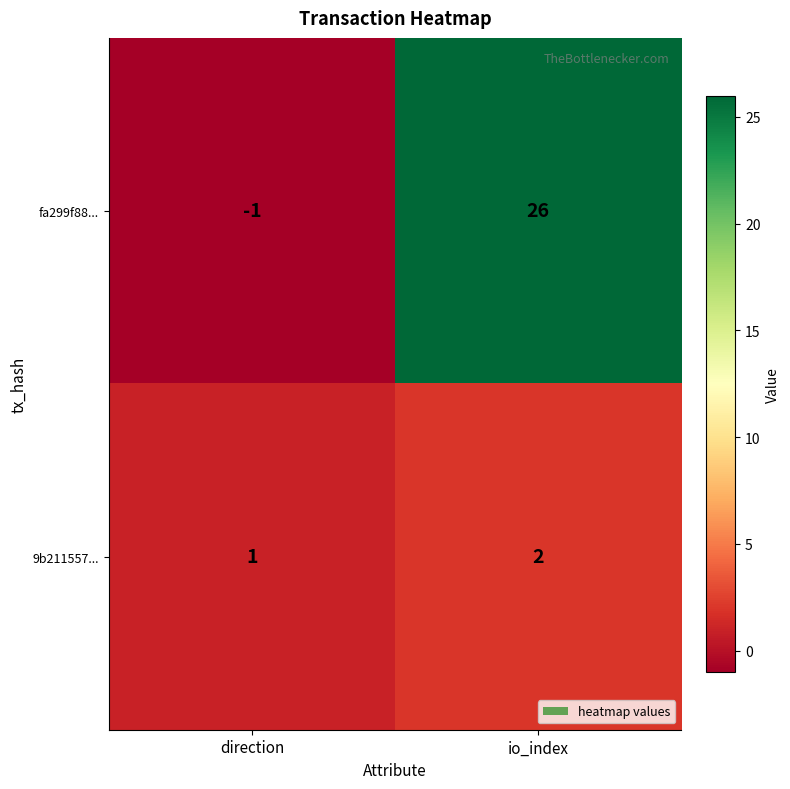

The value of fa299f88... at direction is -1. True or false?

True